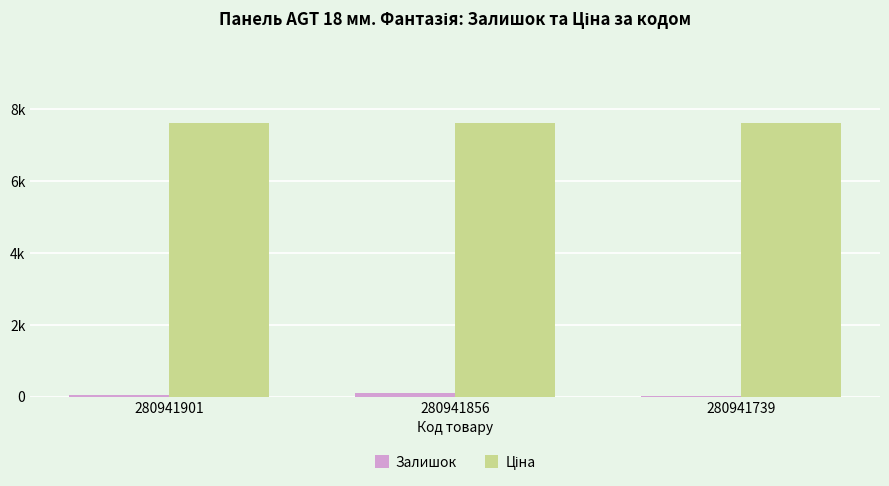

How many Залишок values are between 24 and 101?

3